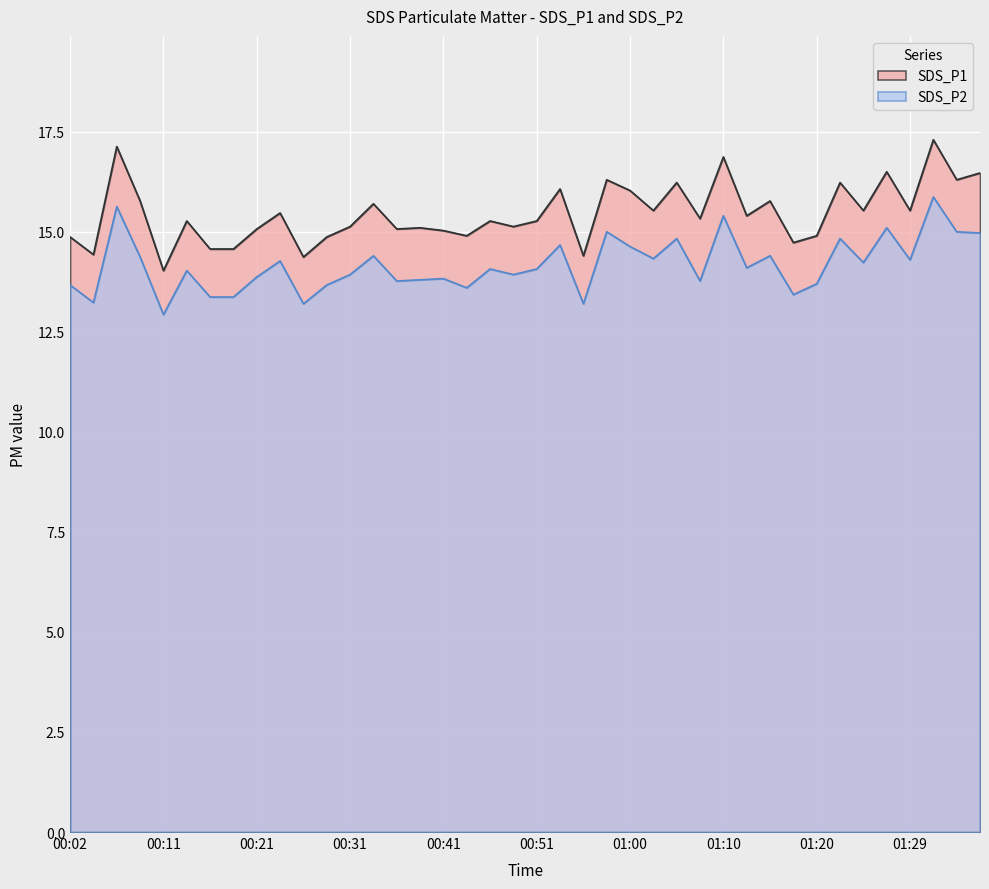

What is the difference between the maximum and second lowest values in the SDS_P2 series?

2.7